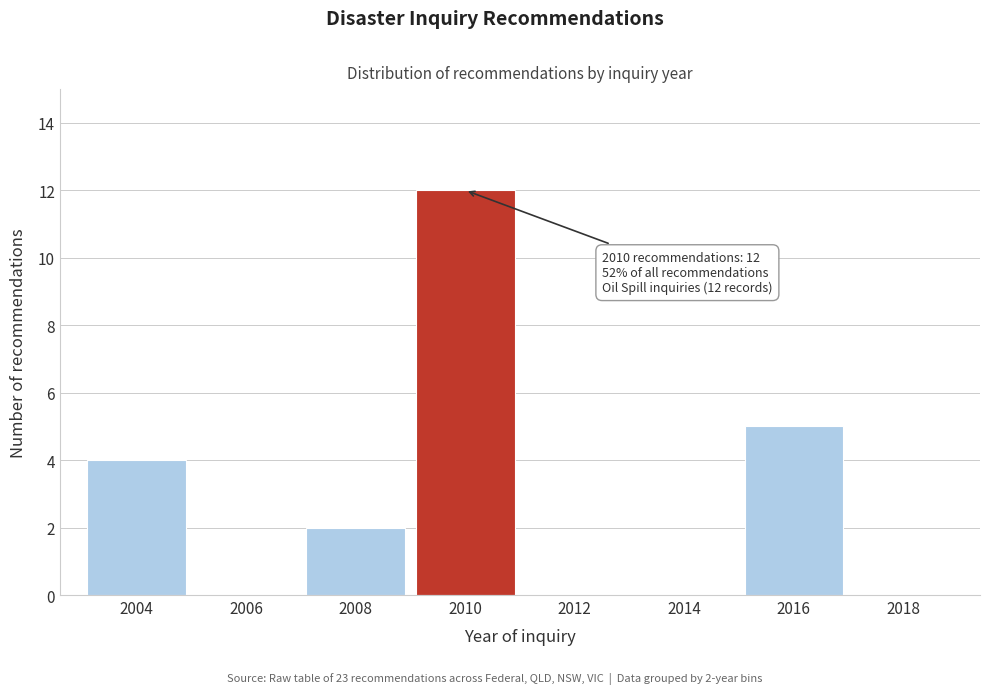

Reading left to right, extract all data points from this chart.

2004=4	2006=0	2008=2	2010=12	2012=0	2014=0	2016=5	2018=0